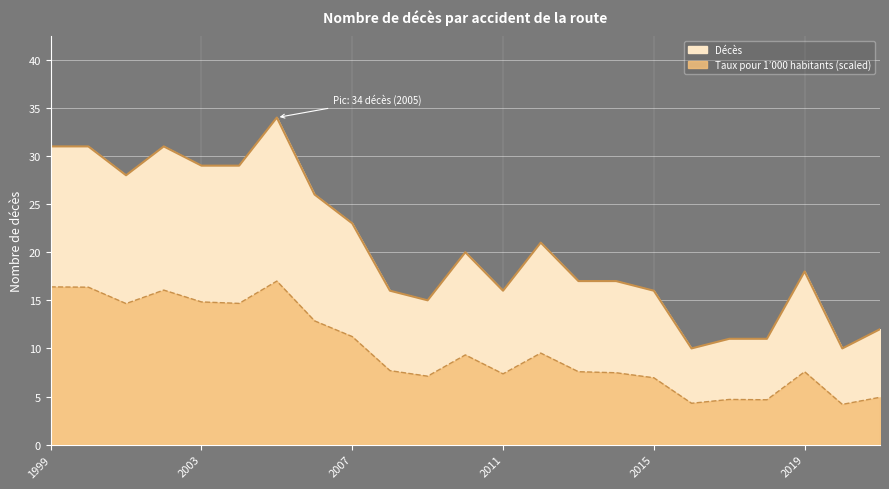

Is it true that Décès equals 7.8 at 2013?

False